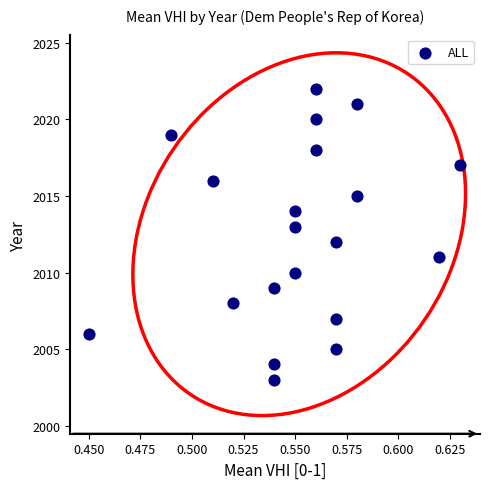

What is the range of Y values (max minus min)?

19